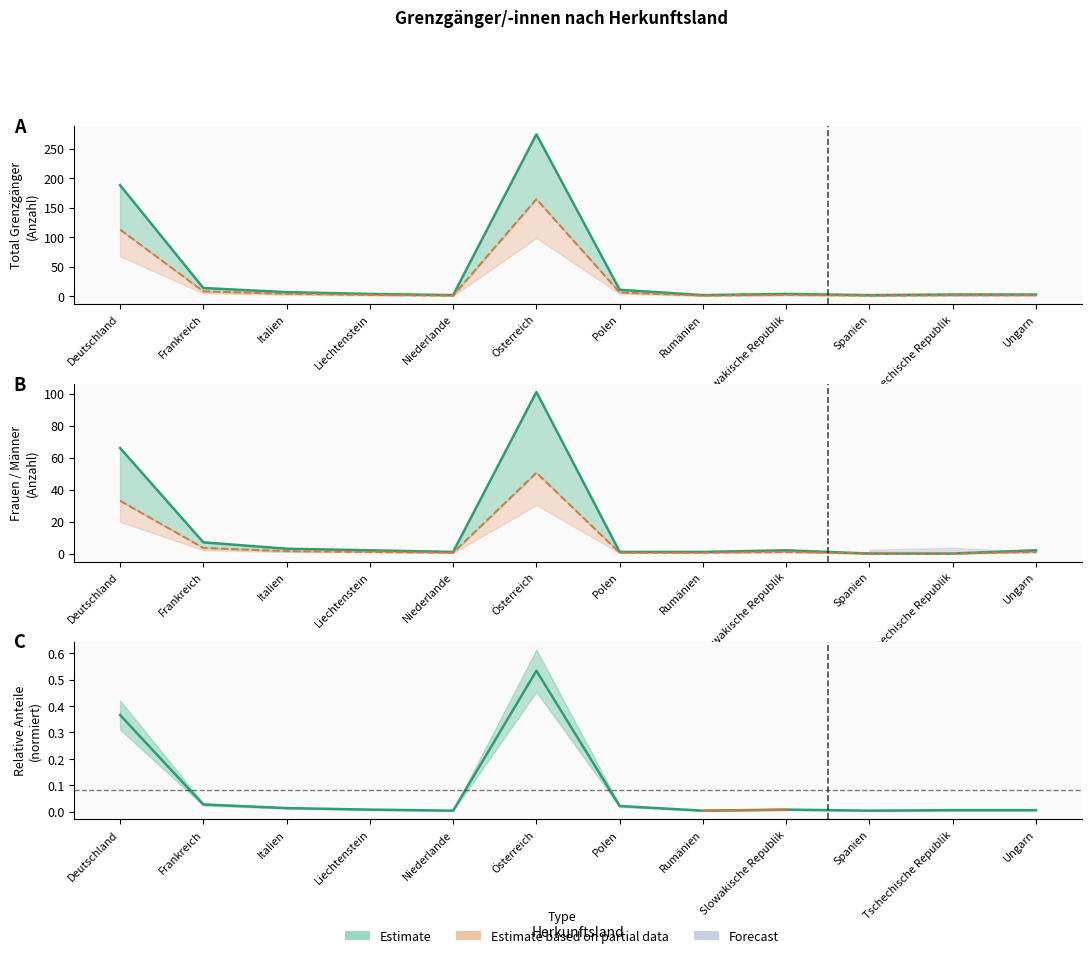

Is the value of Total Grenzgänger at Slowakische Republik greater than the value of >=12 Mte Total at Italien?

Yes